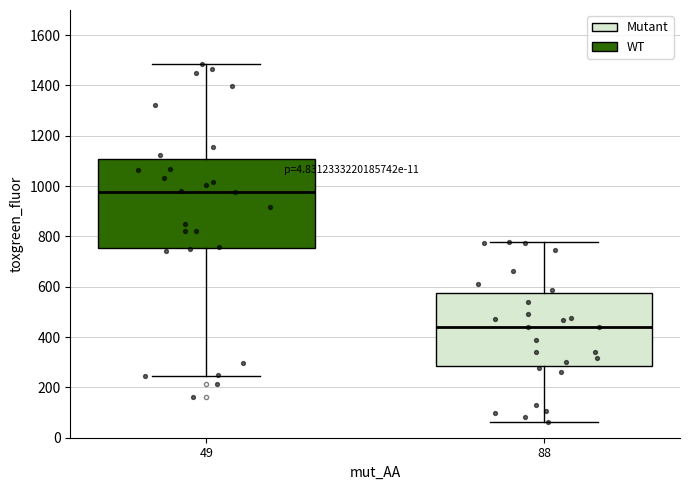

Which box has the lowest median line?

88